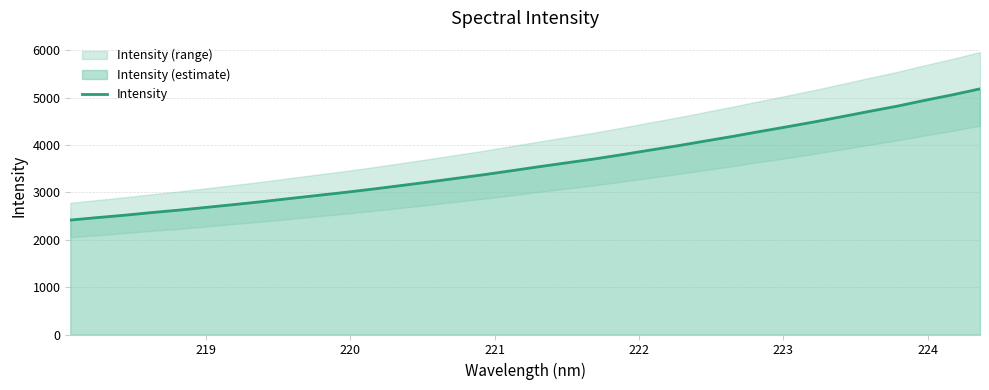

Reading left to right, what are all the values shown in this chart?

2417.7	2470.6	2521.2	2578.4	2630.6	2689.6	2748.6	2809.5	2875.6	2940.3	3004.8	3074.2	3147.4	3221.7	3299.5	3376.6	3459.9	3545.1	3626.8	3708.0	3798.5	3893.2	3984.7	4084.2	4182.5	4287.0	4388.5	4492.5	4602.8	4715.4	4824.3	4946.7	5062.6	5188.7